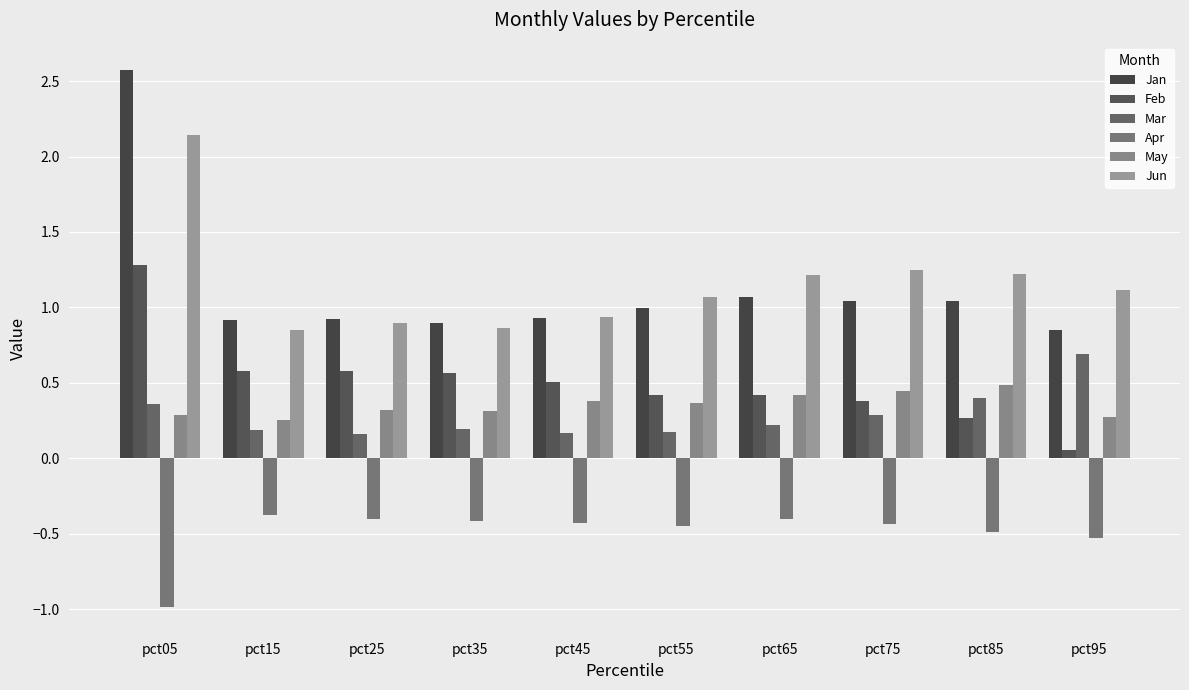

The Jan series shows 0.3 at pct65. True or false?

False